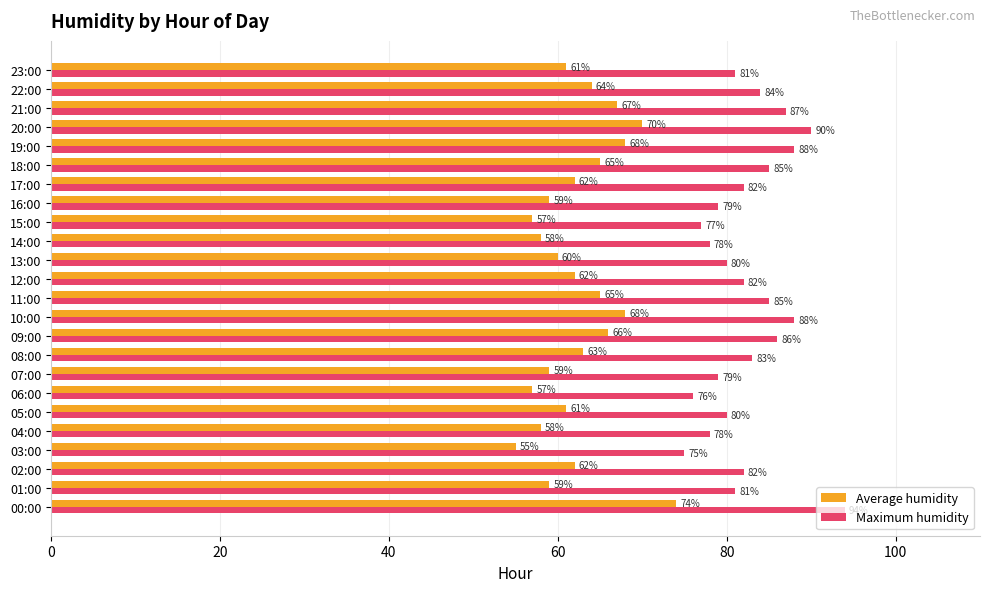

What is the minimum value for Average humidity?

55